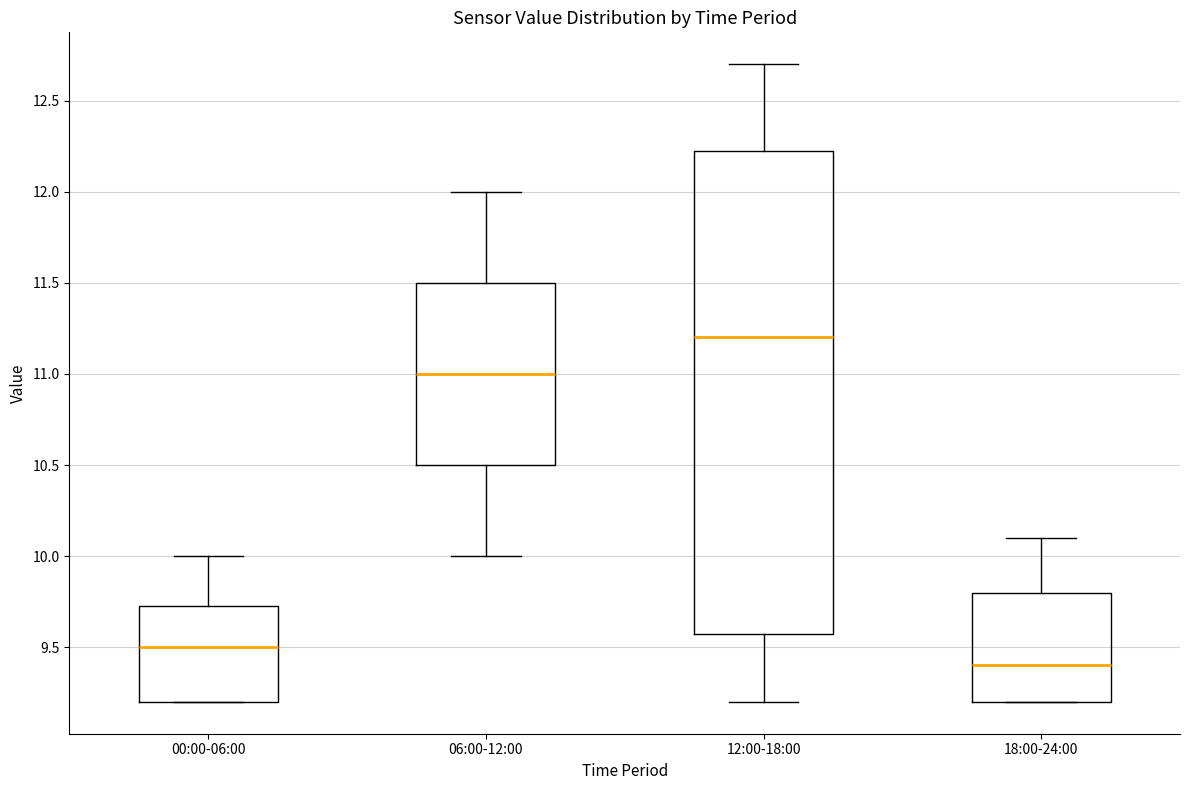

Reading left to right, read every box against the y-axis: the position of its median line, the range the box covers, and the ends of its whiskers. The values are not printed on the chart, so give them approximately, as read against the axis.

00:00-06:00: median 9.50, box 9.20 to 9.75, whiskers 9.20 to 10.00
06:00-12:00: median 11.00, box 10.50 to 11.50, whiskers 10.00 to 12.00
12:00-18:00: median 11.20, box 9.60 to 12.25, whiskers 9.20 to 12.70
18:00-24:00: median 9.40, box 9.20 to 9.80, whiskers 9.20 to 10.10